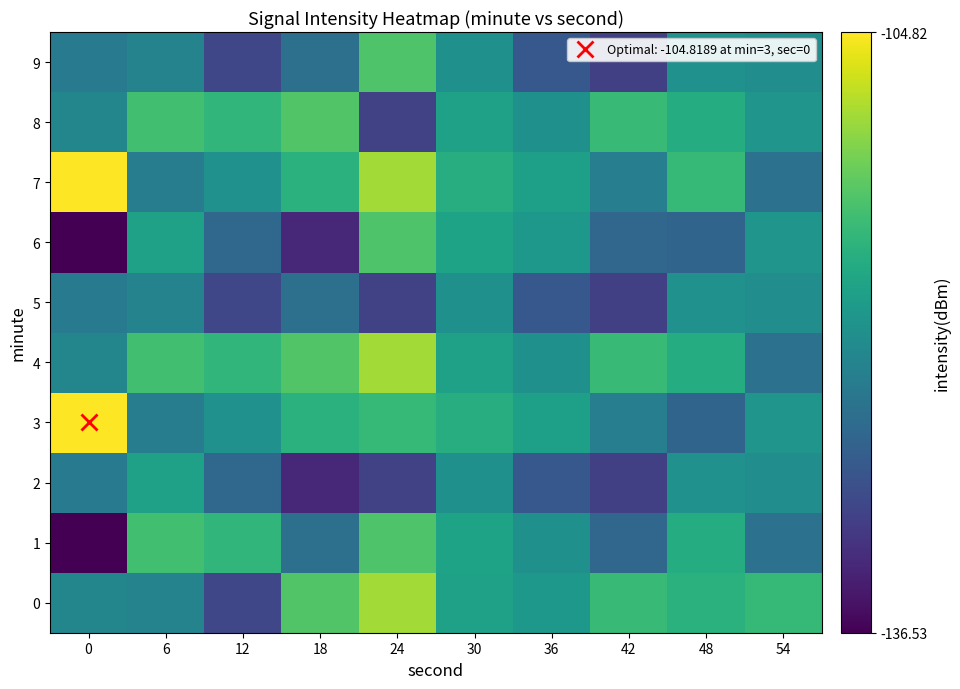

Rank the series by their maximum value, from lowest to highest.

5, 2, 1, 6, 9, 8, 0, 4, 3, 7